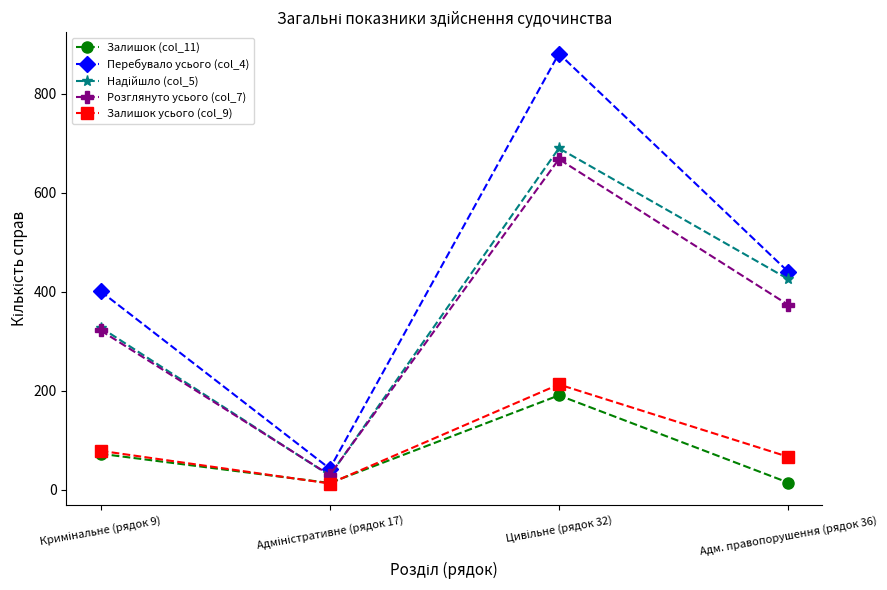

What is the value of the Розглянуто усього (col_7) point at the 4th from the left?

374